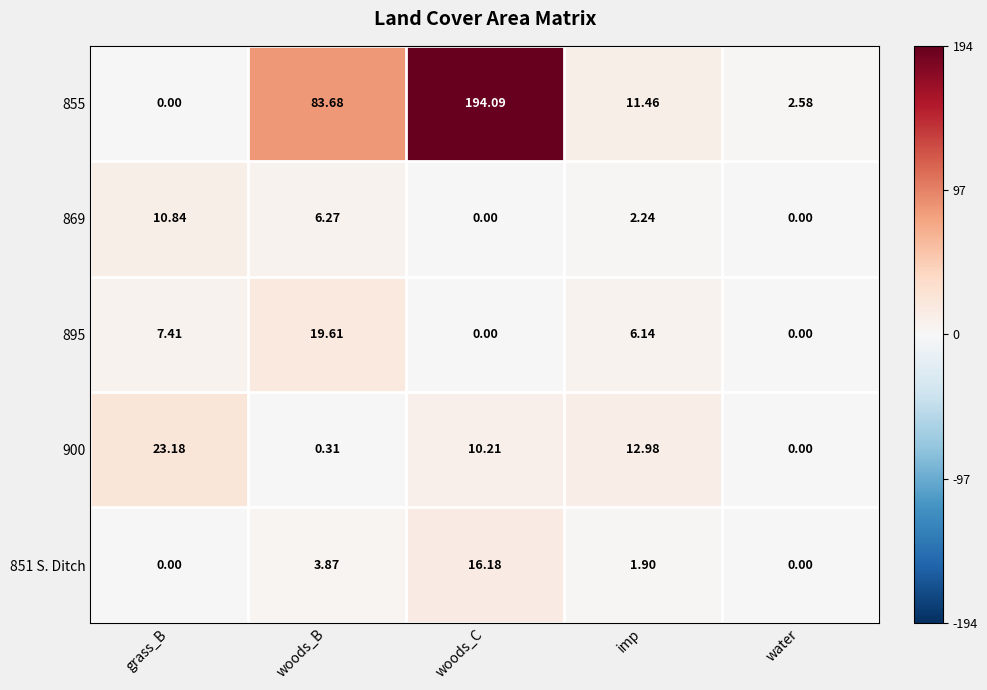

At which category is the sum across all series the highest?

woods_C